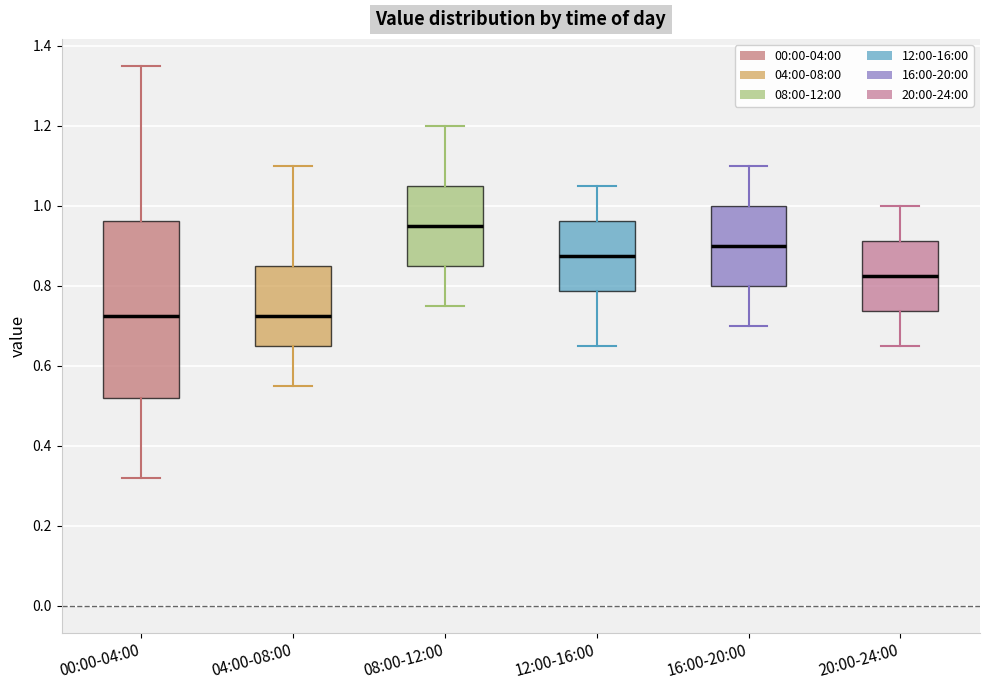

Reading left to right, transcribe this box plot: for each box, give where its median line is, the range the box spans, and where its two whiskers end, as read against the y-axis. The values are not printed on the chart, so give them approximately, as read against the axis.

00:00-04:00: median 0.72, box 0.52 to 0.96, whiskers 0.32 to 1.36
04:00-08:00: median 0.72, box 0.66 to 0.86, whiskers 0.56 to 1.10
08:00-12:00: median 0.96, box 0.86 to 1.06, whiskers 0.76 to 1.20
12:00-16:00: median 0.88, box 0.78 to 0.96, whiskers 0.66 to 1.06
16:00-20:00: median 0.90, box 0.80 to 1.00, whiskers 0.70 to 1.10
20:00-24:00: median 0.82, box 0.74 to 0.92, whiskers 0.66 to 1.00